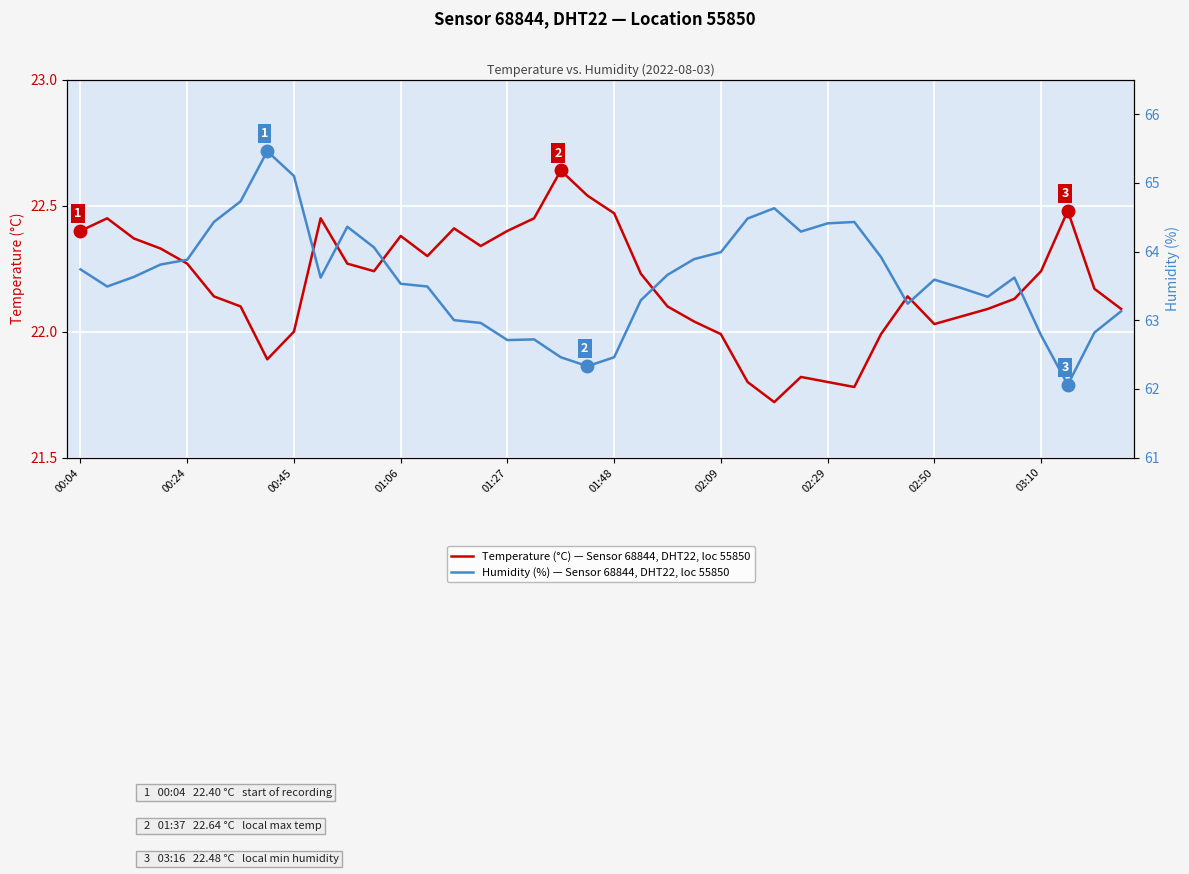

What are all the series names shown in the legend?

Temperature (°C) — Sensor 68844, DHT22, loc 55850, Humidity (%) — Sensor 68844, DHT22, loc 55850